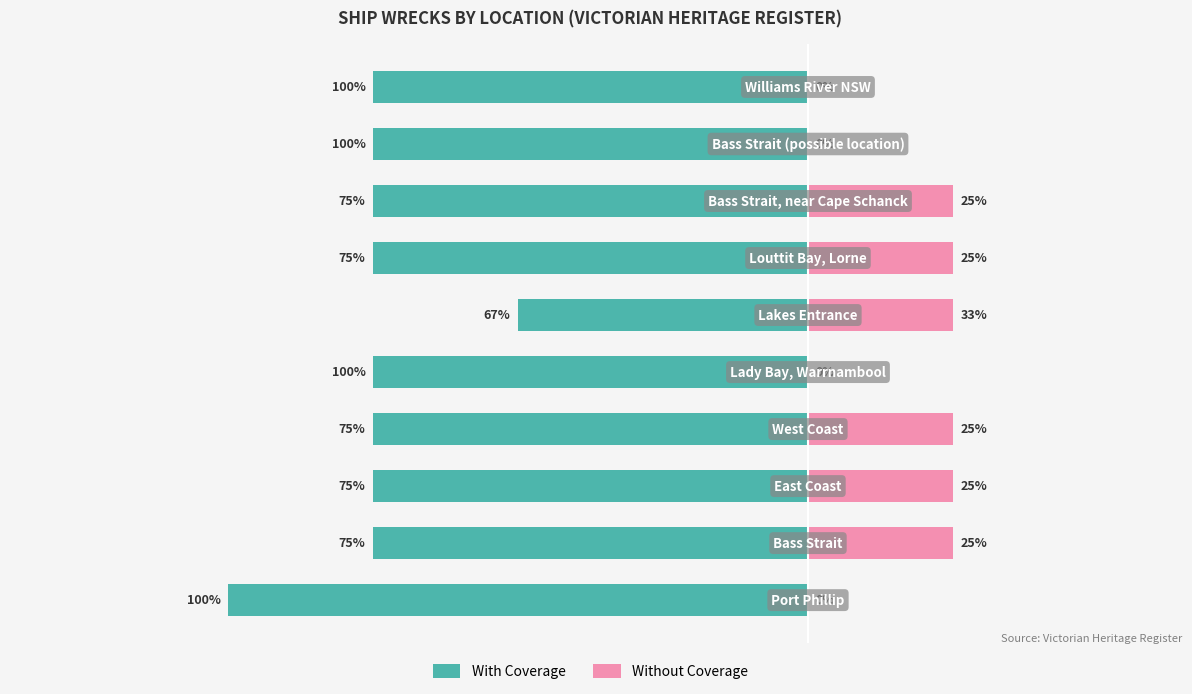

Reading right to left, transcribe all the data shown in this chart.

With Coverage: 3=-3	2=-3	1=-3	0=-3	−1=-2	−2=-3	−3=-3	−4=-3	−5=-3	−6=-4
Without Coverage: 3=0	2=0	1=1	0=1	−1=1	−2=0	−3=1	−4=1	−5=1	−6=0